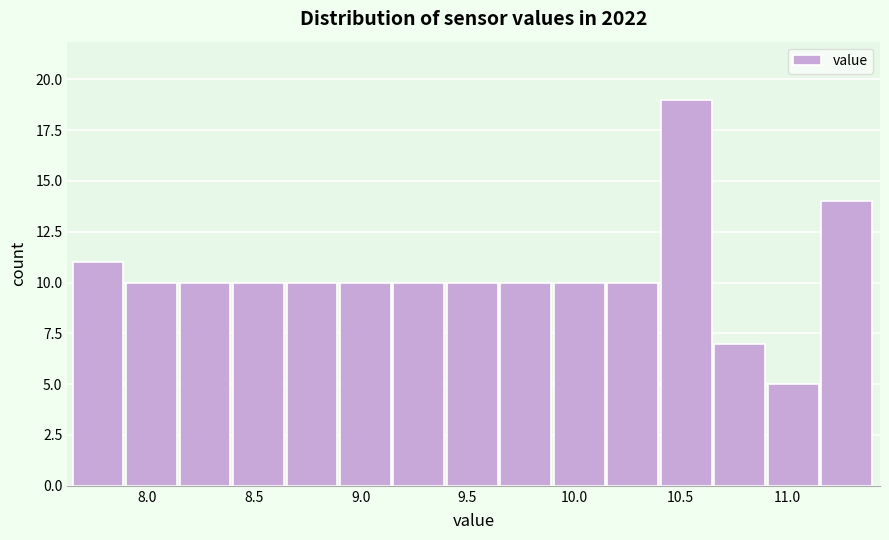

Over which range of the x-axis is the bar tallest?

10.40 to 10.65